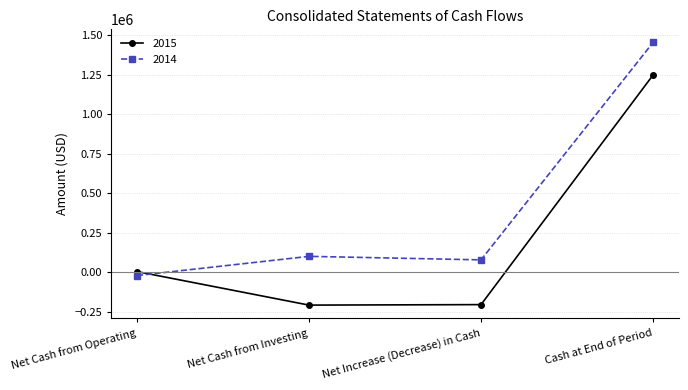

What is the total value across all series at Net Cash from Investing?

-109916